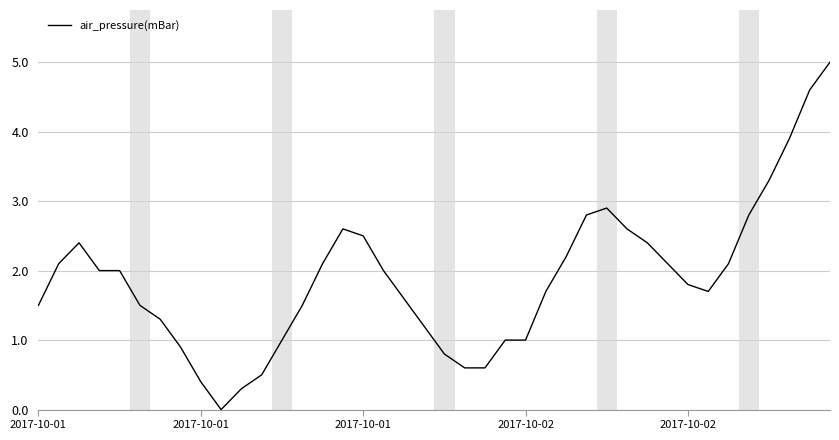

Is this an area chart (filled region under the line)?

No